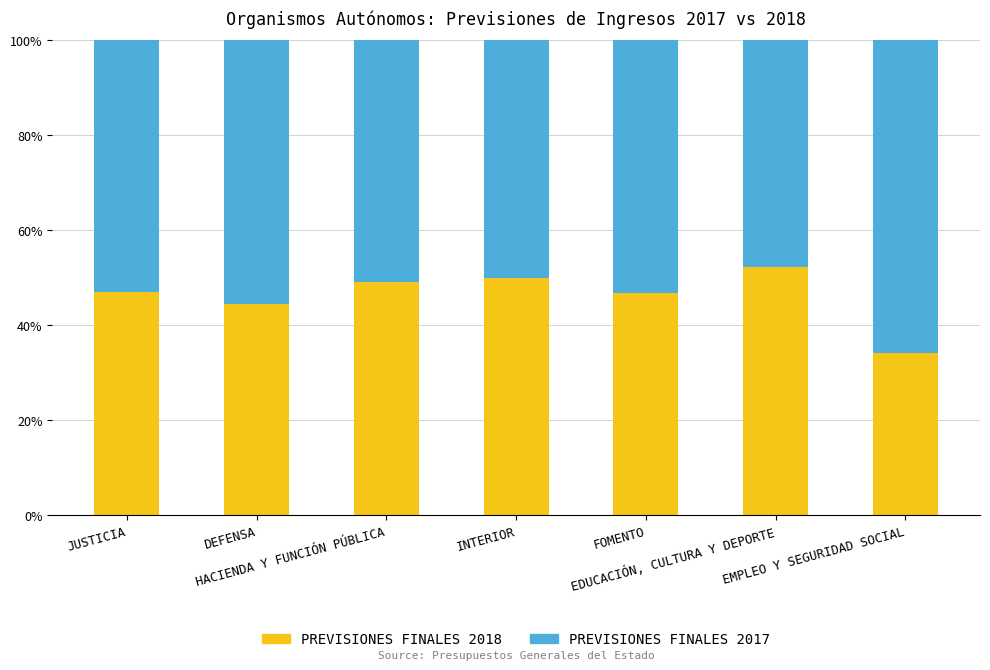

What is the approximate value of PREVISIONES FINALES 2018 at HACIENDA Y FUNCIÓN PÚBLICA?

49.2